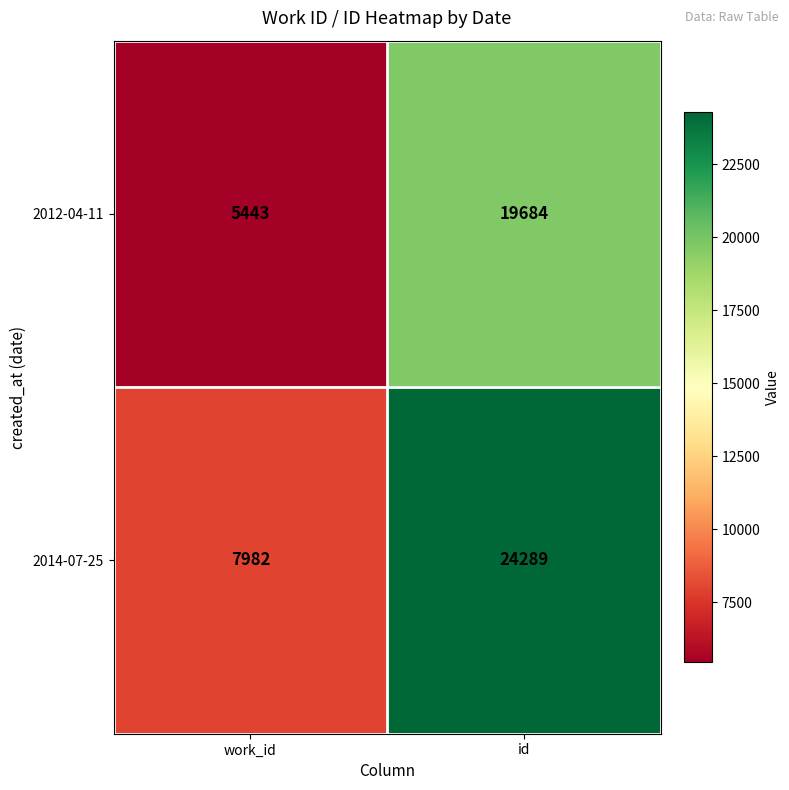

At which category does the chart reach its minimum across all series?

work_id